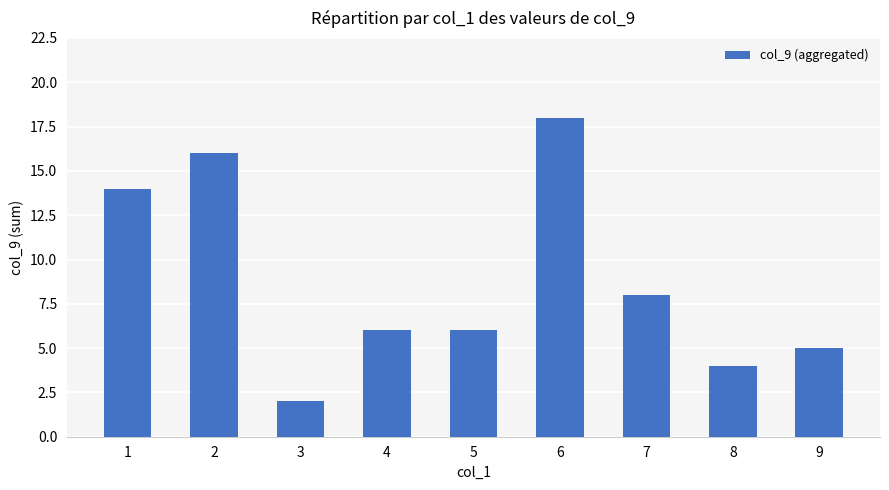

Read the value at 2, to the nearest 10.

20